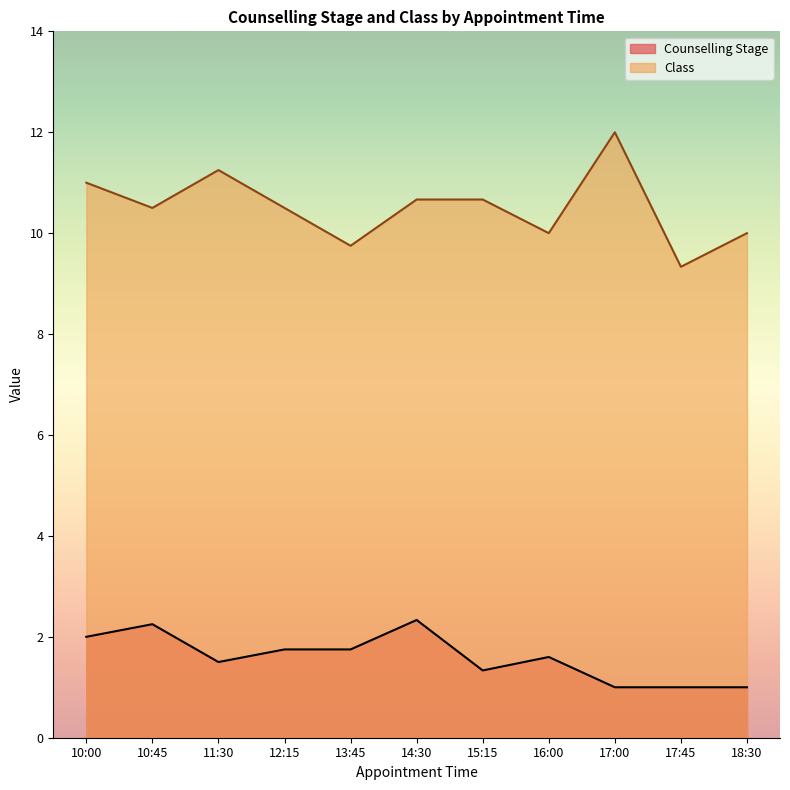

Which series has the largest range (max minus min)?

Class